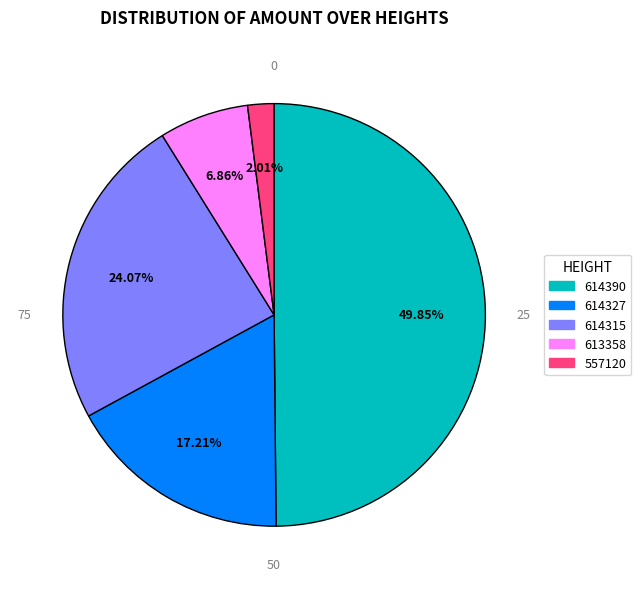

True or false: 613358 accounts for 7% of the total.

True